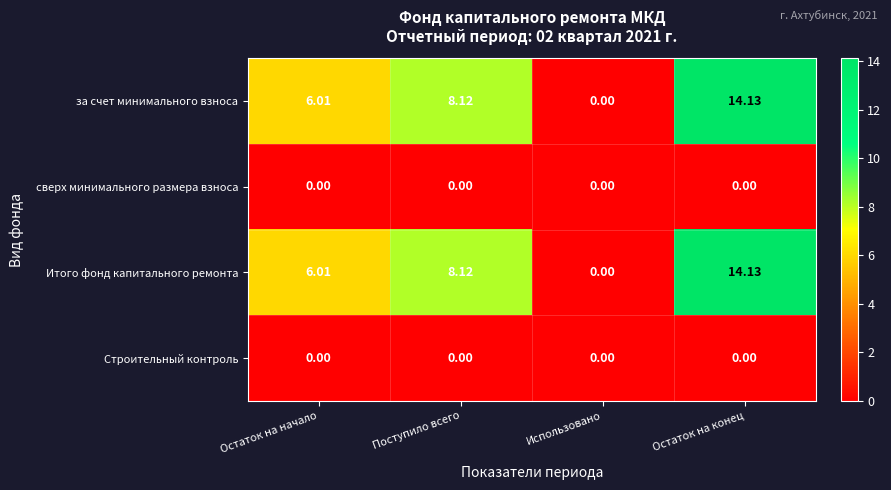

At how many categories does at least one series exceed 5?

3